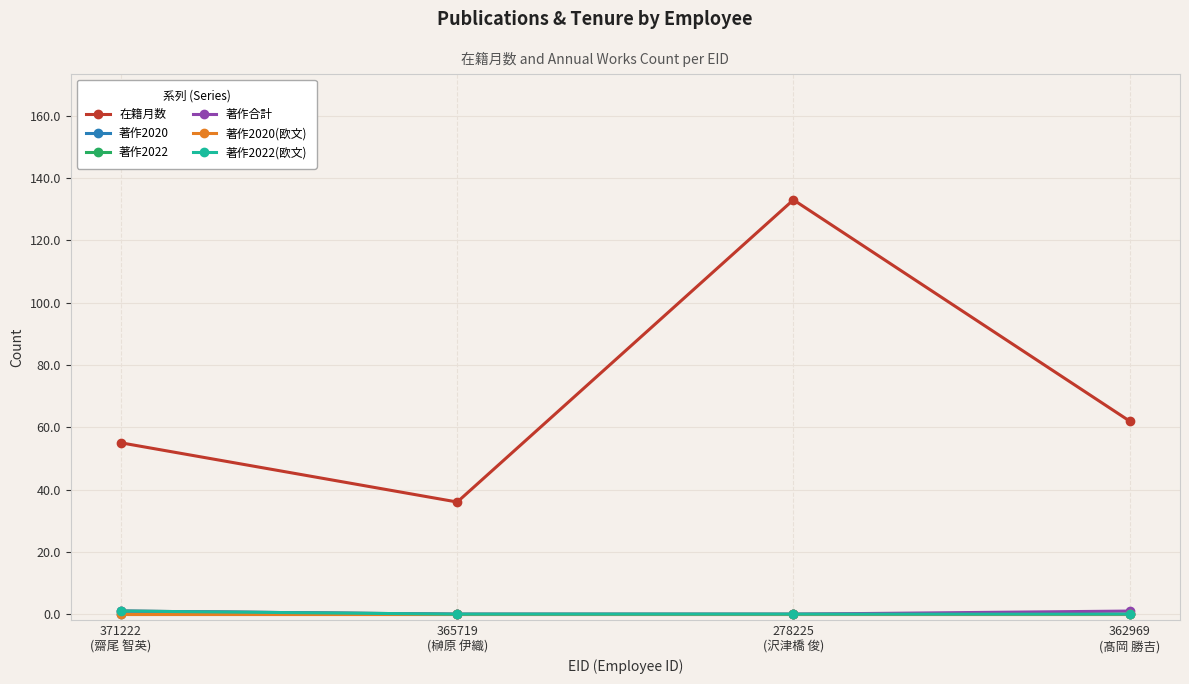

Rank the series at 362969
(髙岡 勝吉) from highest to lowest value.

在籍月数, 著作合計, 著作2020, 著作2022, 著作2020(欧文), 著作2022(欧文)